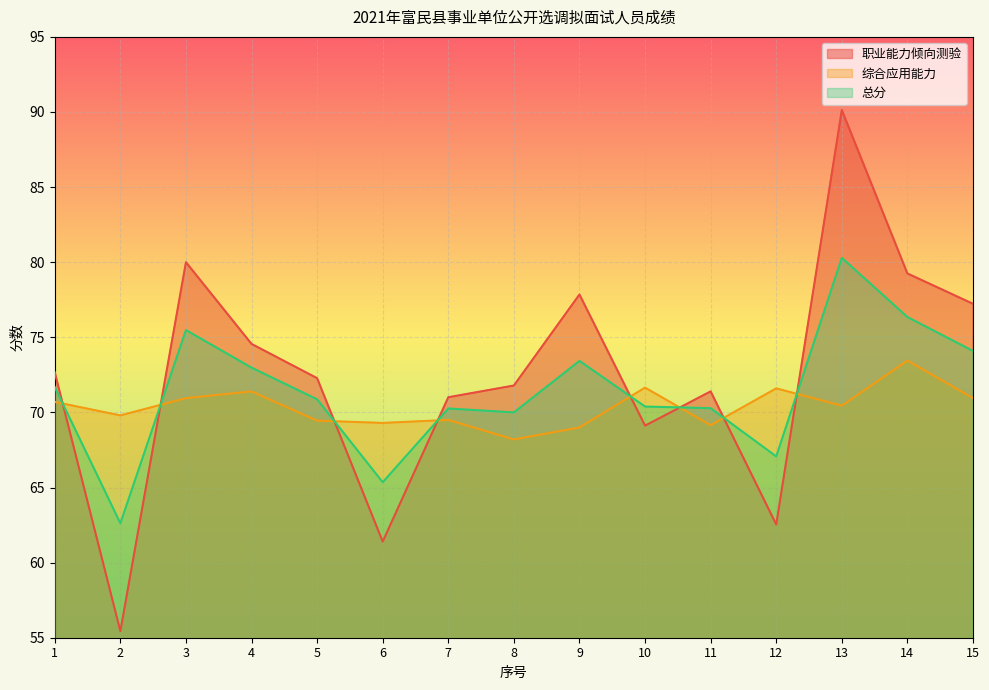

What is the average value of the 综合应用能力 series?

70.4